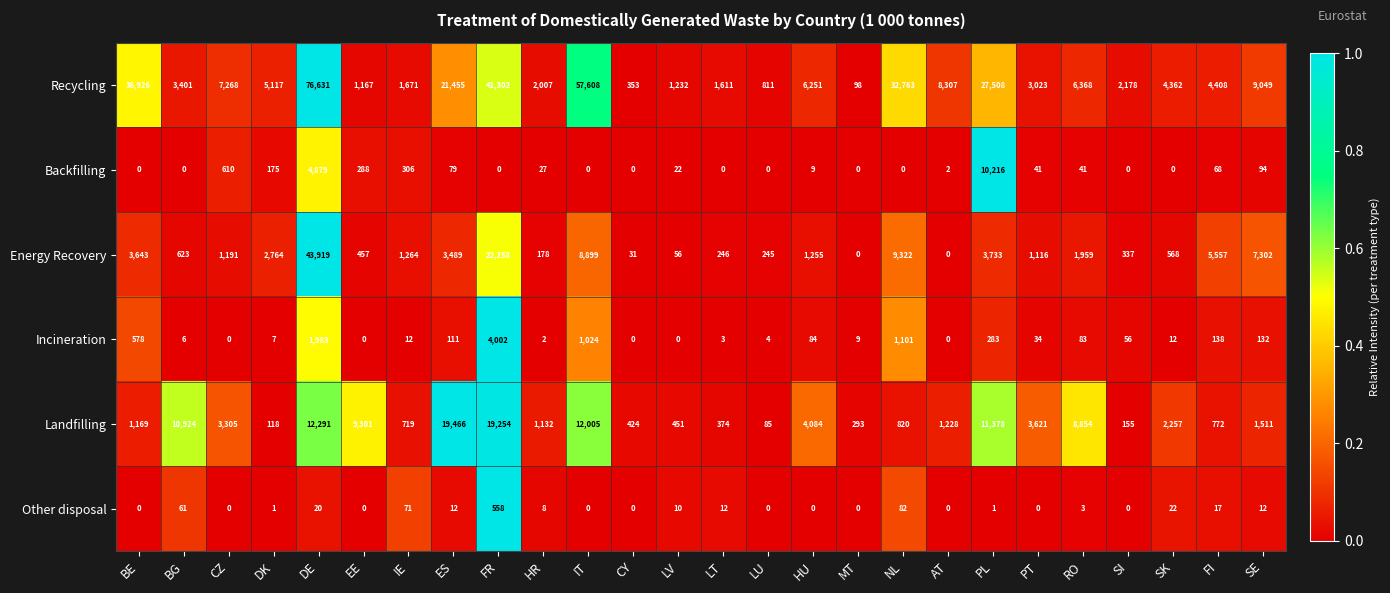

The value of Incineration at BE is 578. True or false?

True